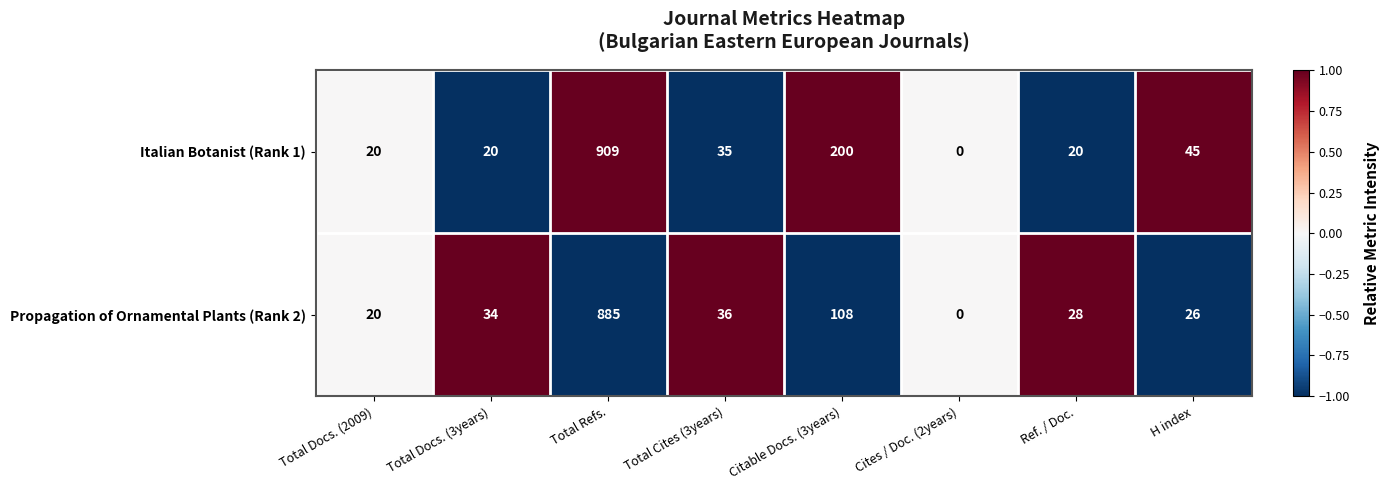

The value of Italian Botanist (Rank 1) at Total Cites (3years) is 49. True or false?

False